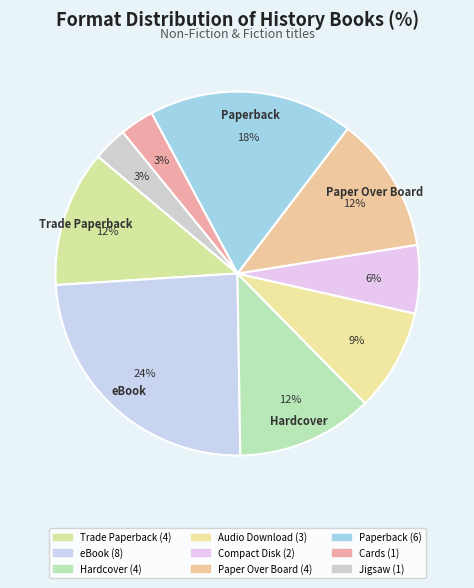

What is the smallest slice in the pie chart?

Cards